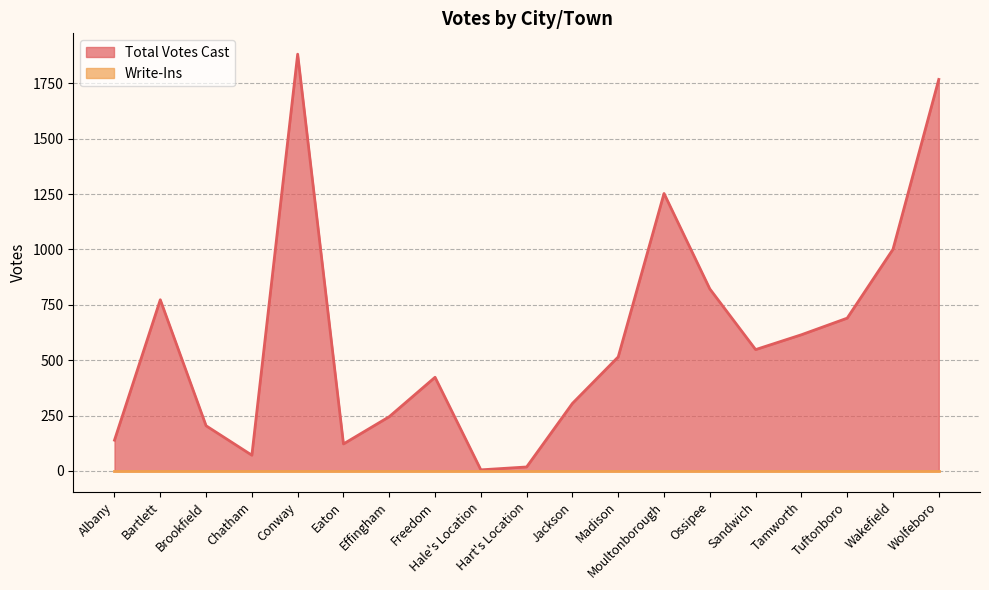

What is the difference between the maximum and second lowest values?

1864